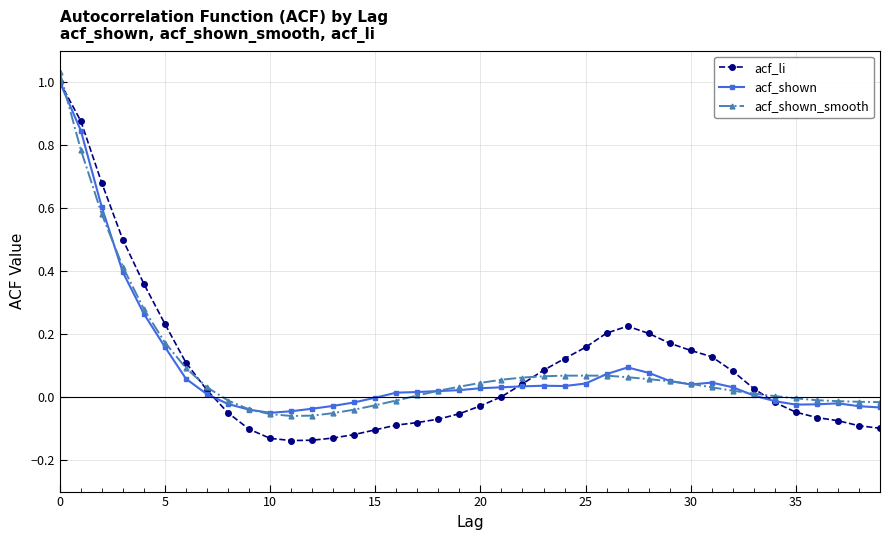

Count the number of categories in the chart.

40